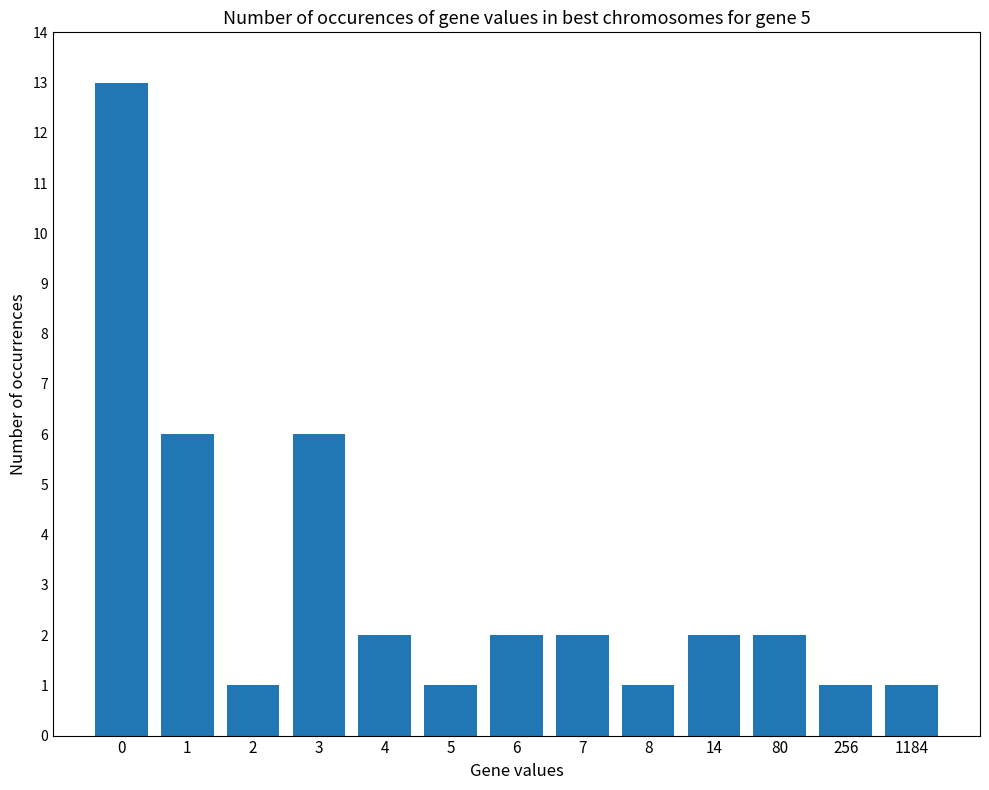

What is the maximum value shown in the chart?

13